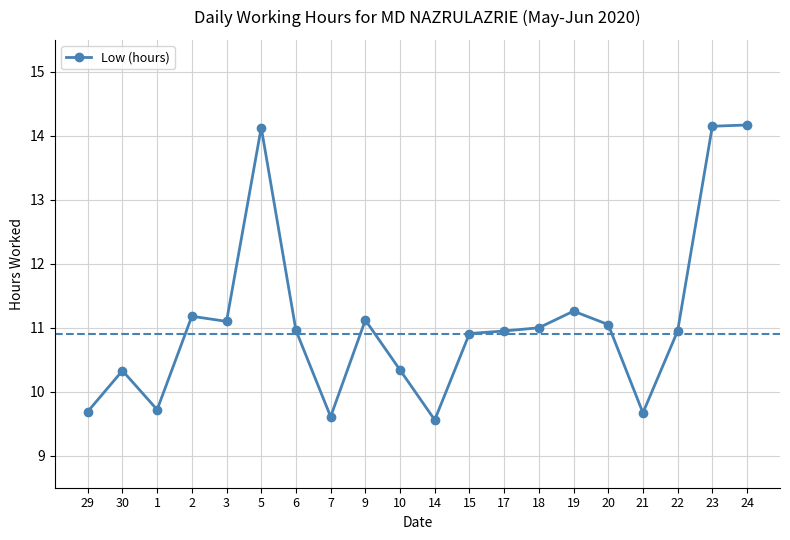

How many lines are shown in the chart?

1